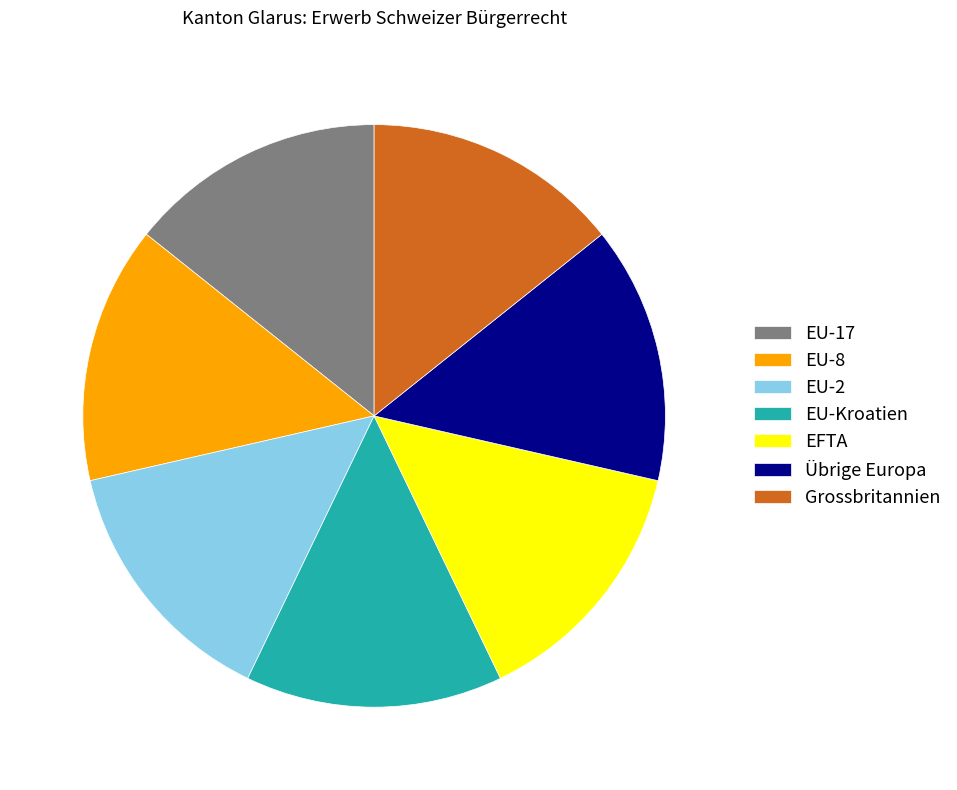

Approximately how many times larger is the value at EU-17 compared to EFTA?

1.0